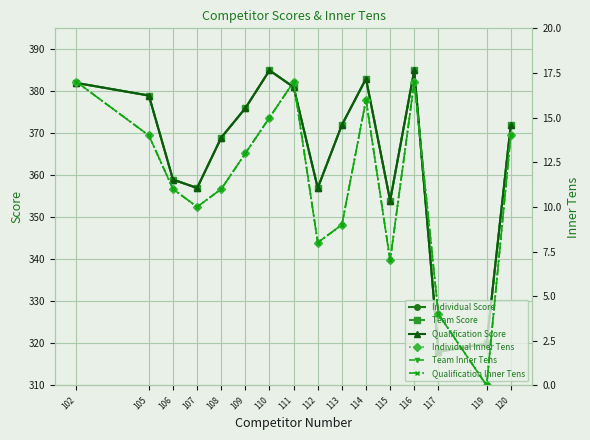

What is the value of the Team Inner Tens point at the 12th from the left?

7